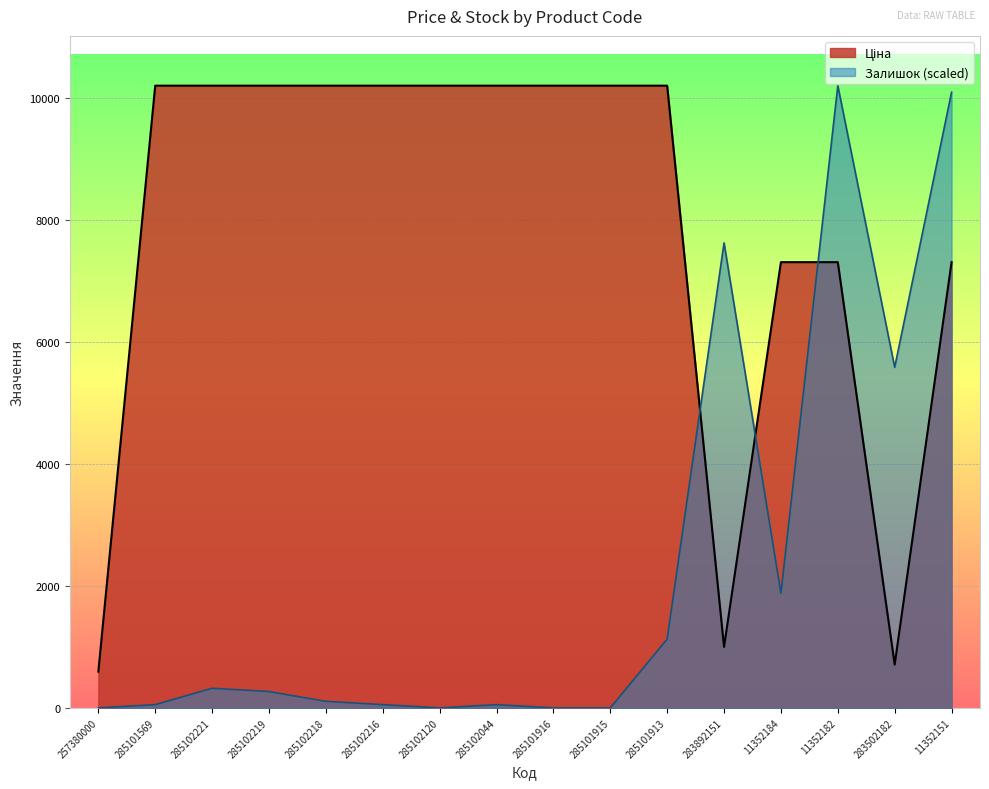

Does the chart display data point markers on the line(s)?

No